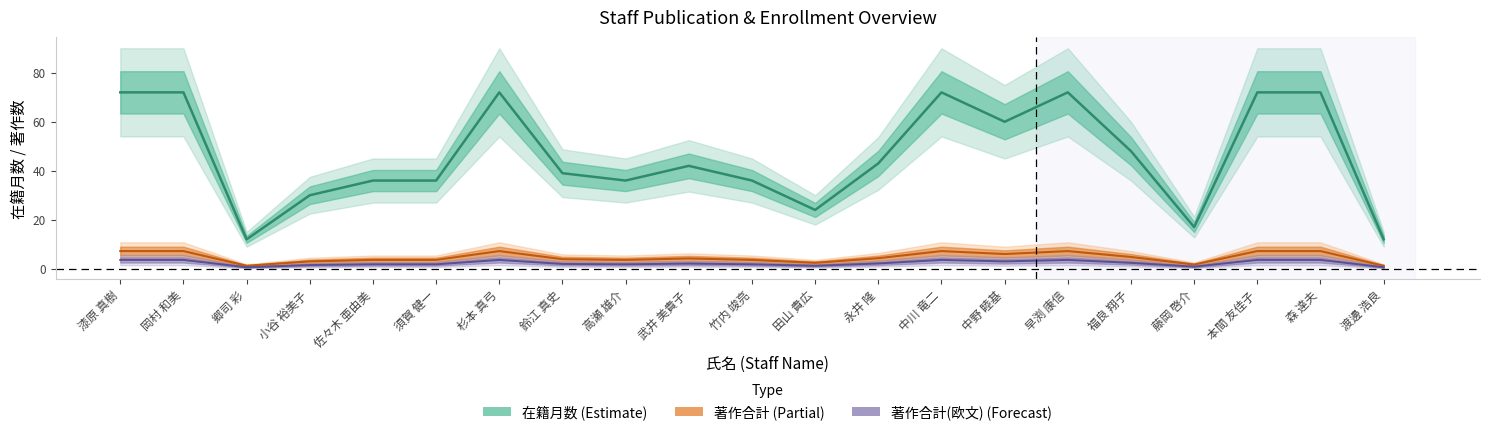

At which category does 著作合計 reach its first local valley?

郷司 彩